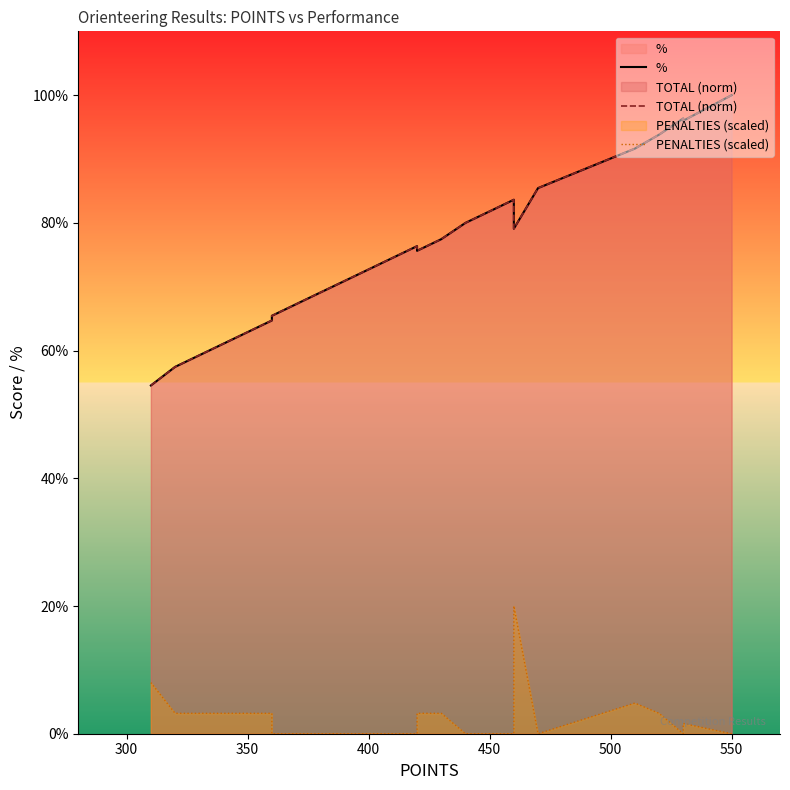

How many interior local peaks does the PENALTIES (scaled) series have?

3